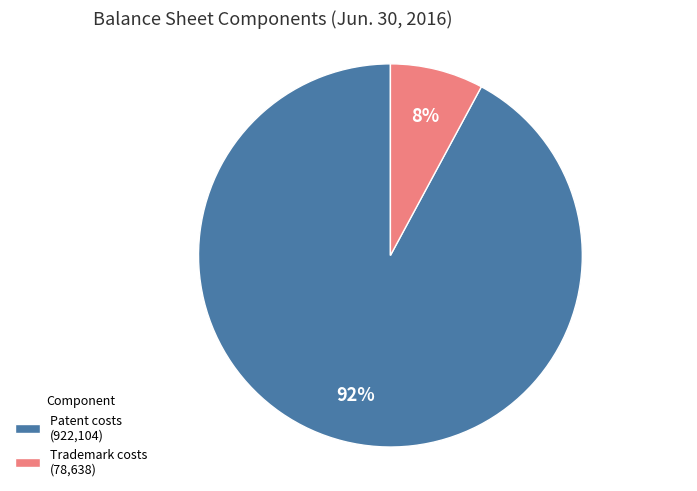

Rank the categories by value from highest to lowest.

Patent costs (922,104), Trademark costs (78,638)